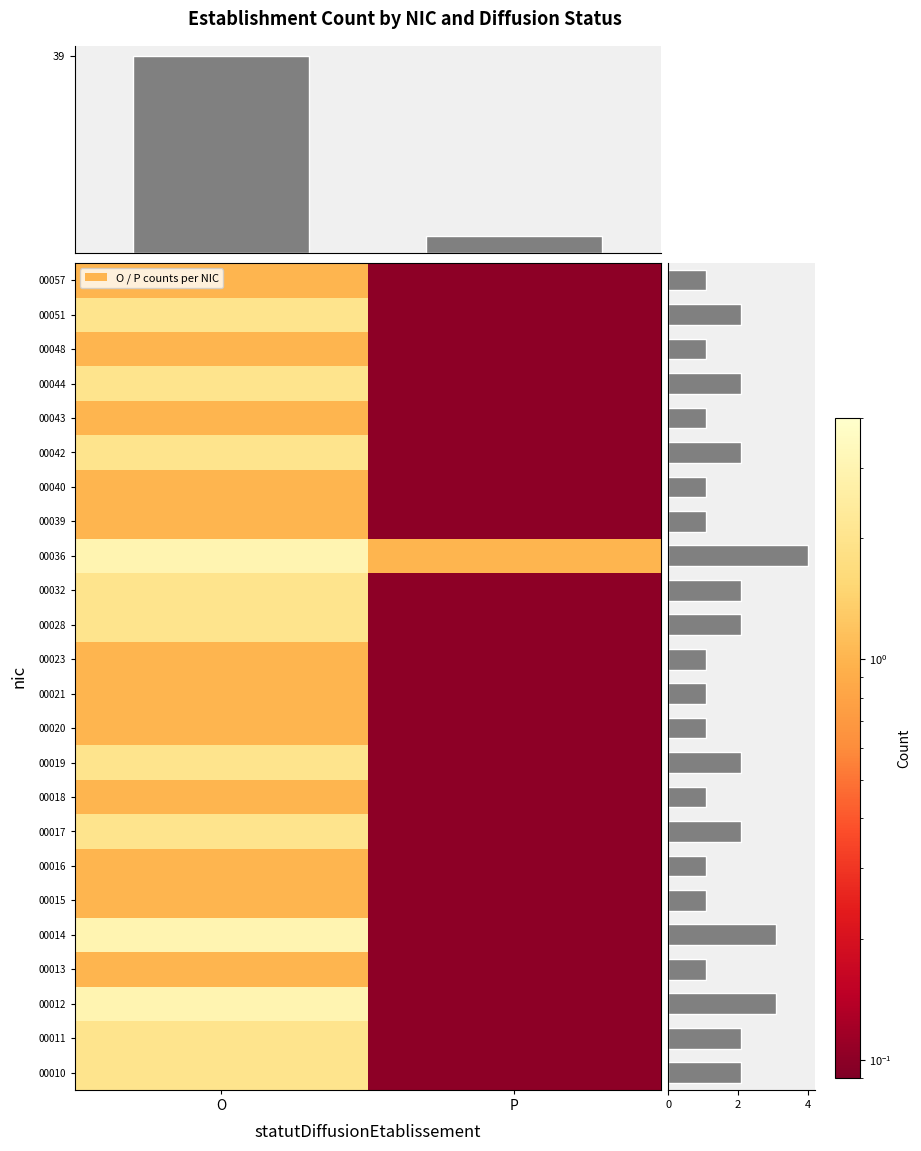

The 00011 series shows 0.0 at P. True or false?

False